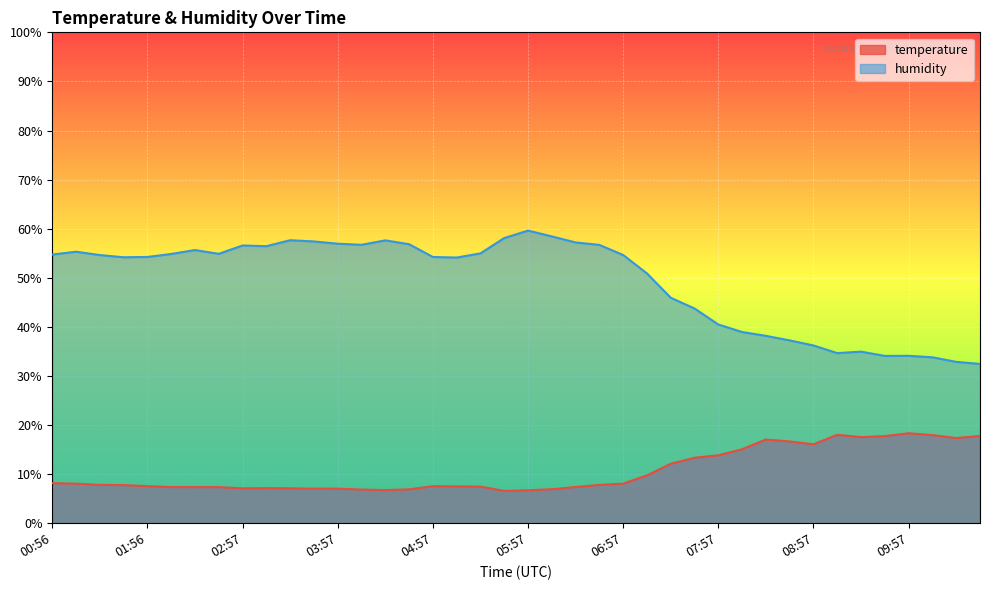

What is the difference between the highest and lowest values at 08:12?

23.9